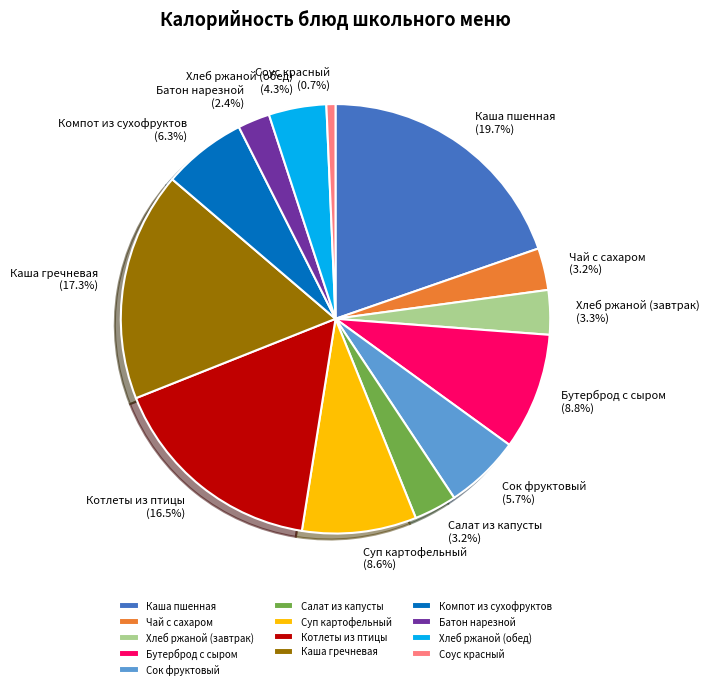

Is there a majority slice in this chart?

No